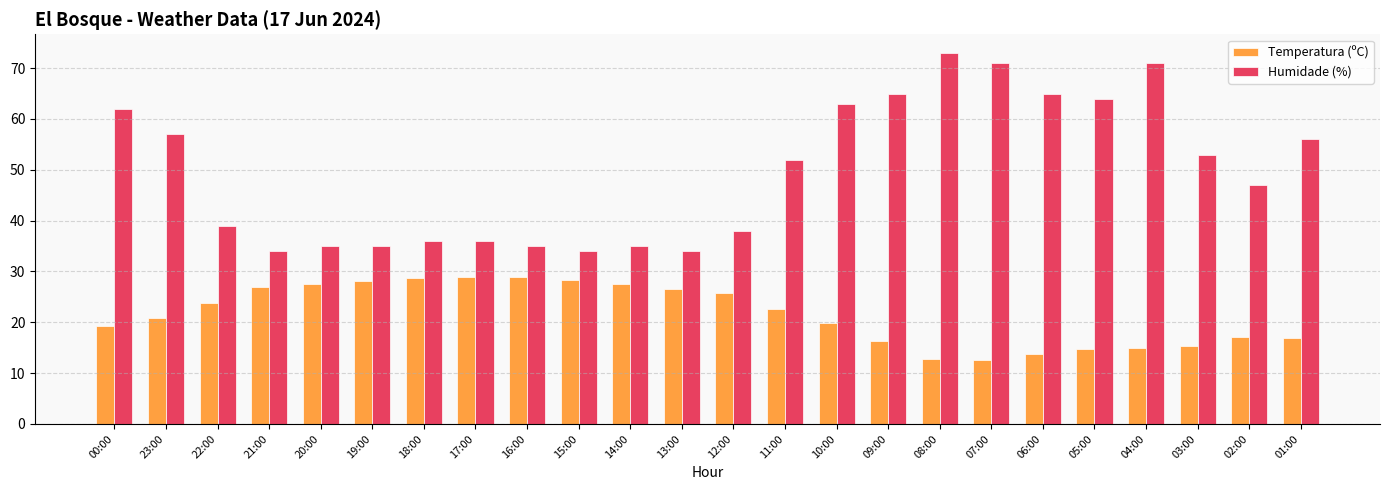

True or false: Humidade (%) has a value of 100.2 at 09:00.

False